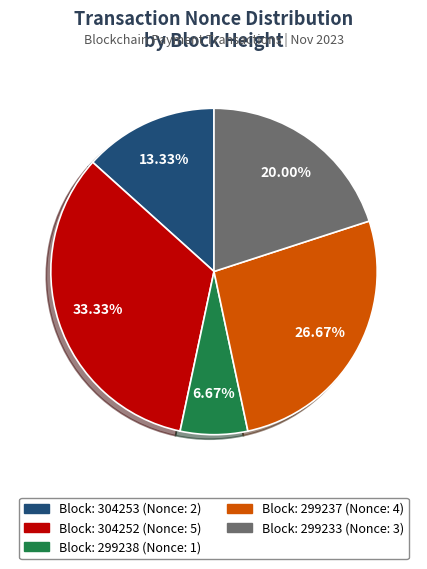

Is there any slice that represents more than half of the pie?

No